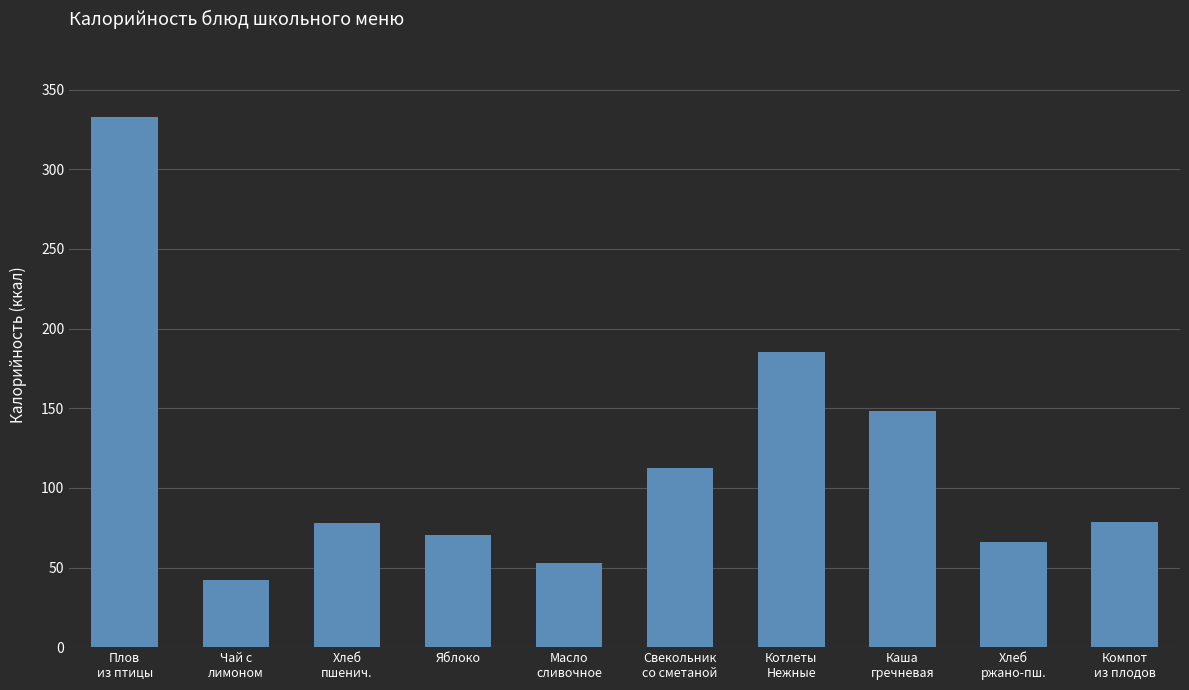

The chart shows a value of 57.0 at Свекольник
со сметаной. True or false?

False